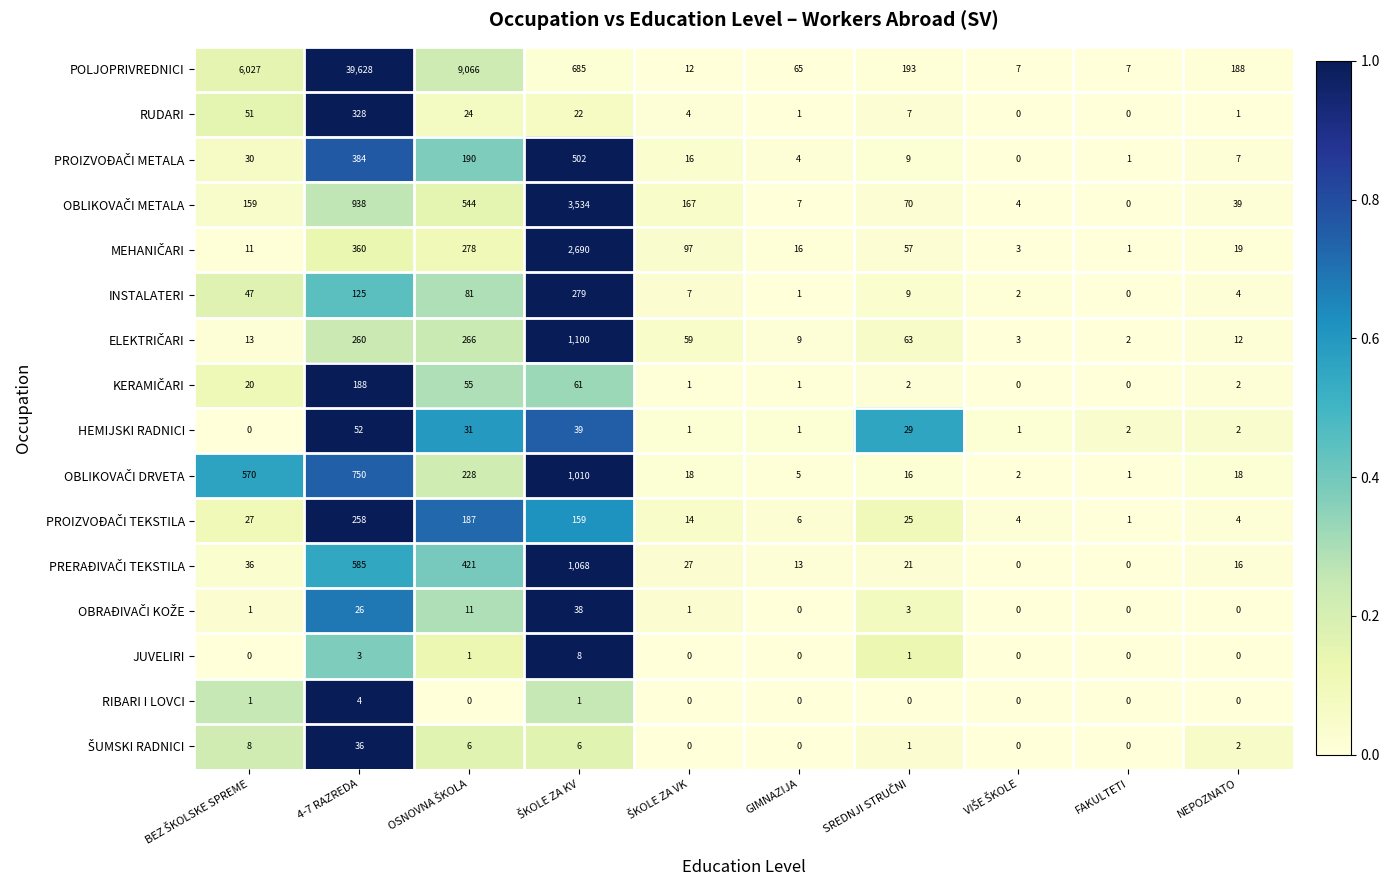

Count the number of categories in the chart.

10